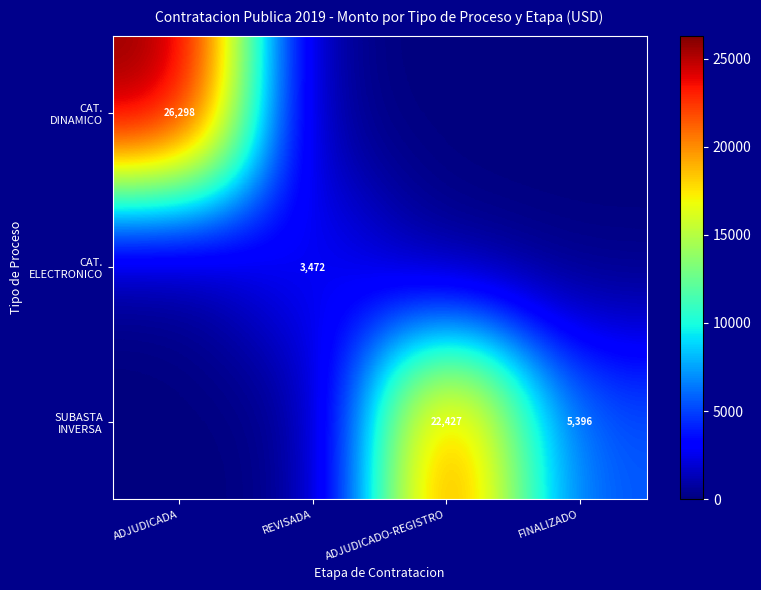

Count the number of data series in this chart.

3